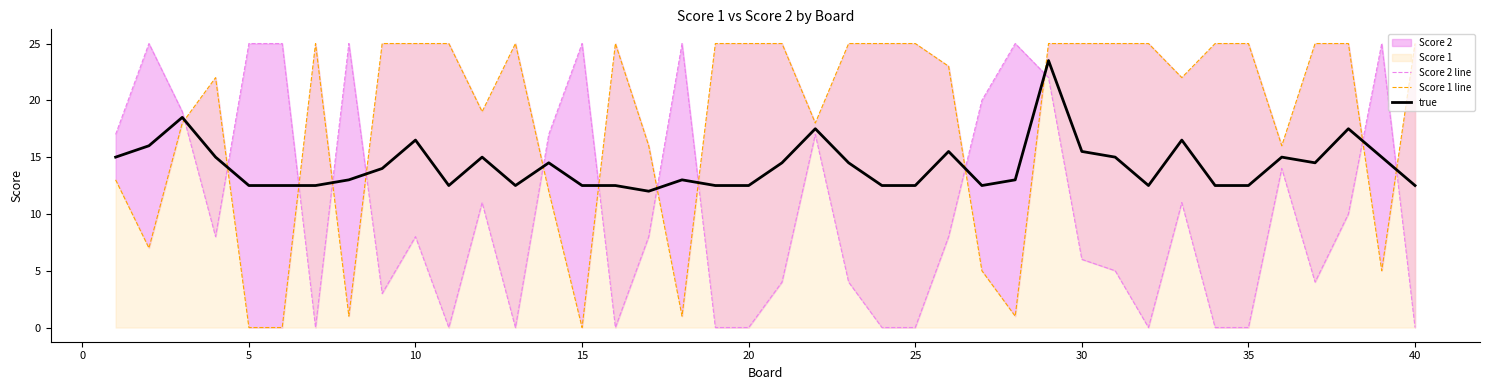

What is the minimum value for true?

12.0